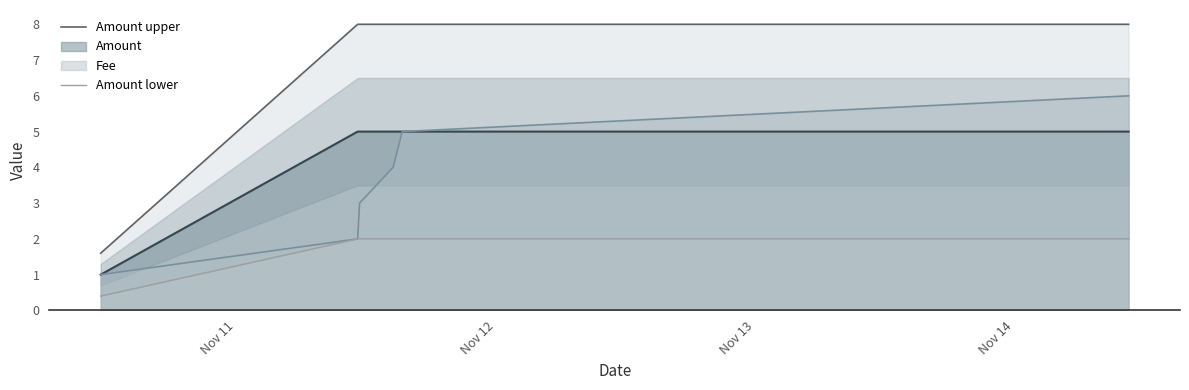

Count the number of categories in the chart.

6